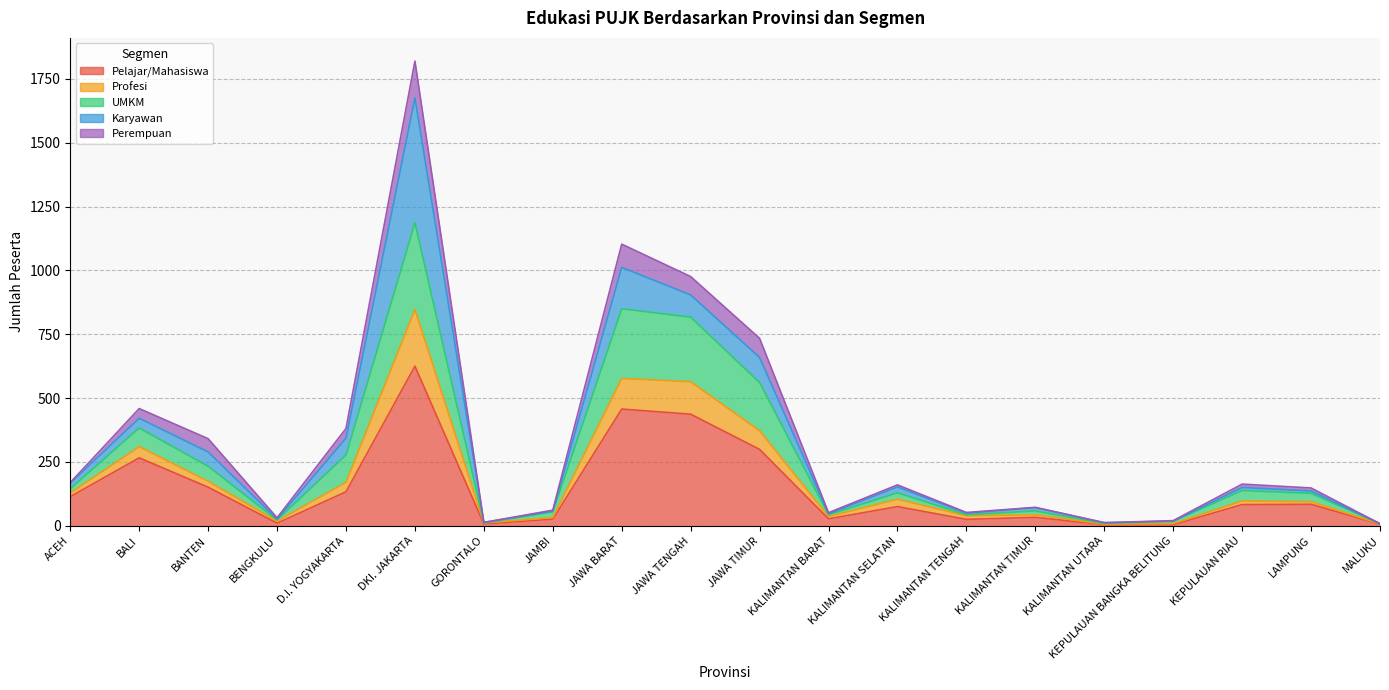

At which category is the sum across all series the highest?

DKI. JAKARTA